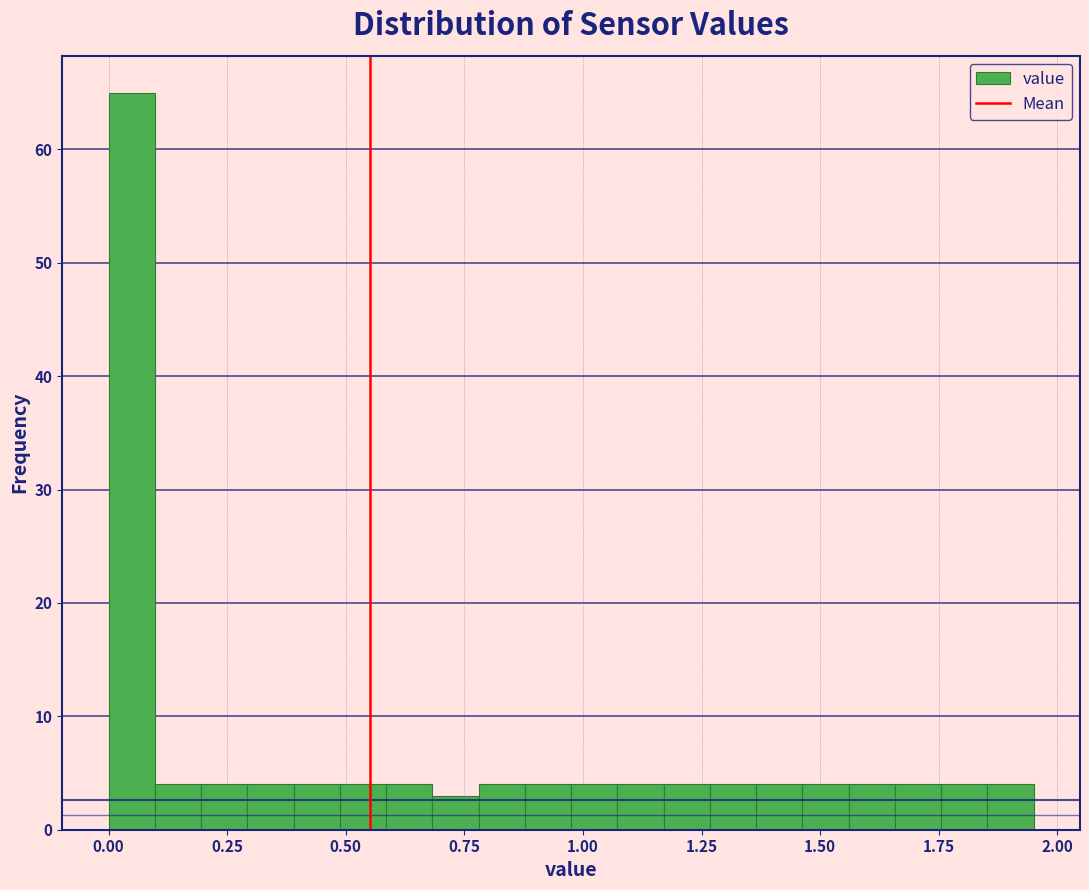

Around what value on the x-axis is the tallest bar? Give the approximate position of its centre, as read against the axis.

0.05